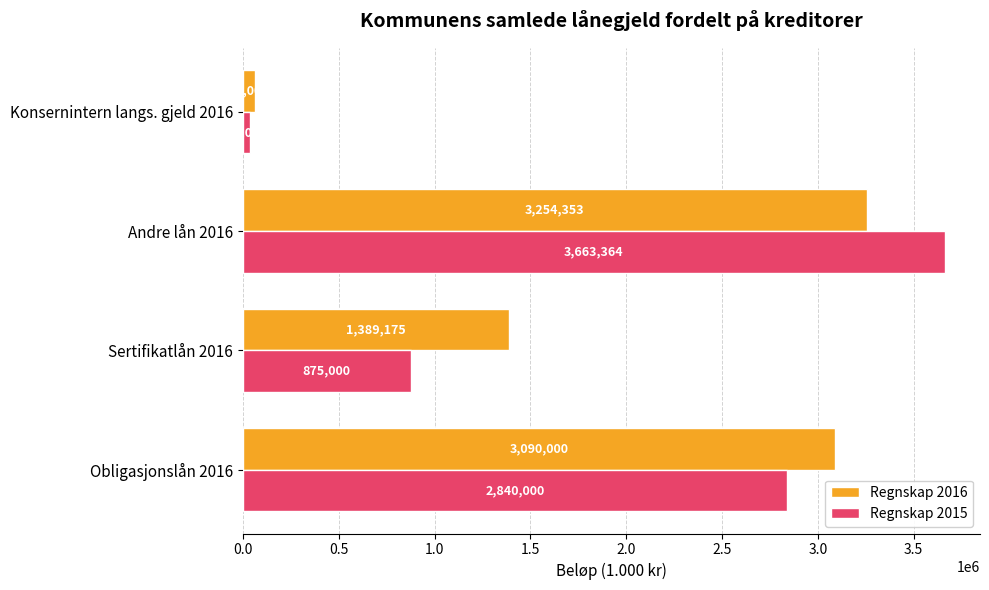

Read the Regnskap 2015 value at Obligasjonslån 2016.

2840000